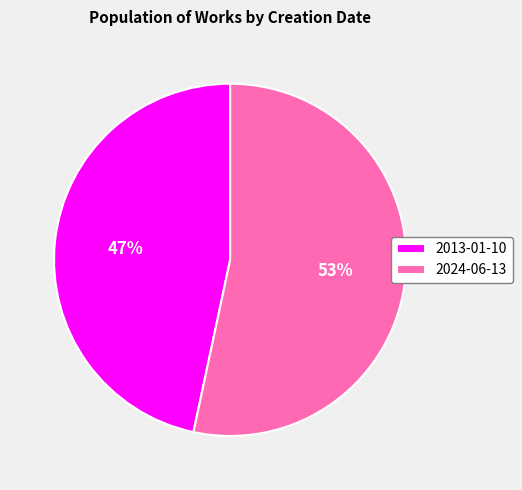

Count the number of slices in the pie.

2